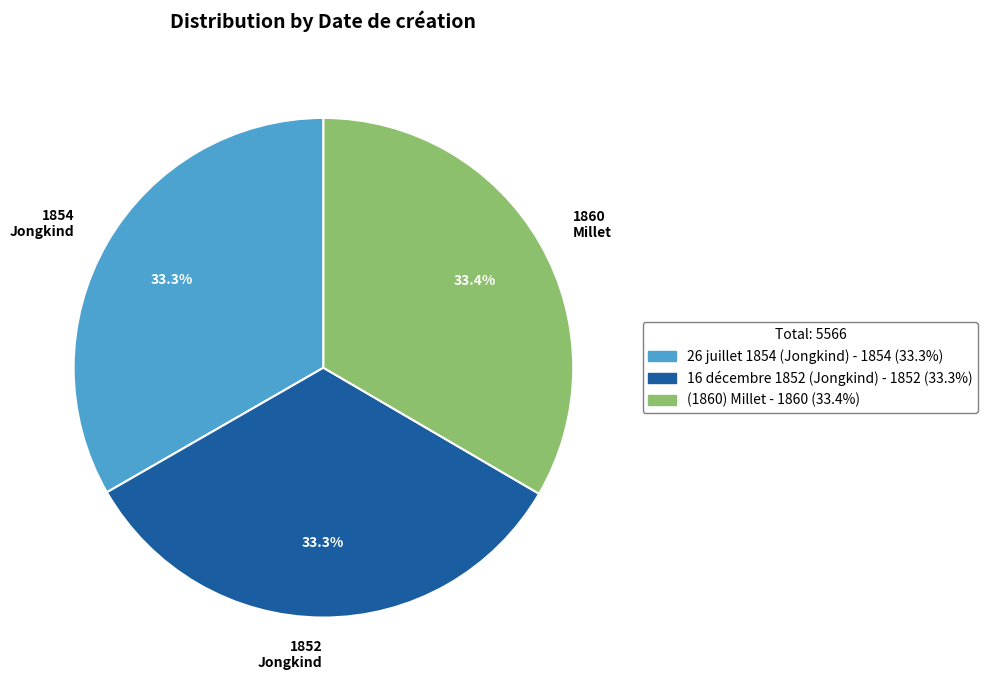

Approximately how many times larger is the value at 1854 Jongkind compared to 1852 Jongkind?

1.0